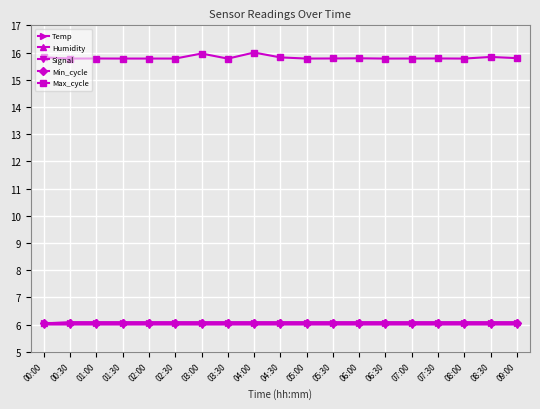

What is the difference between the highest and lowest values at 01:30?

9.8